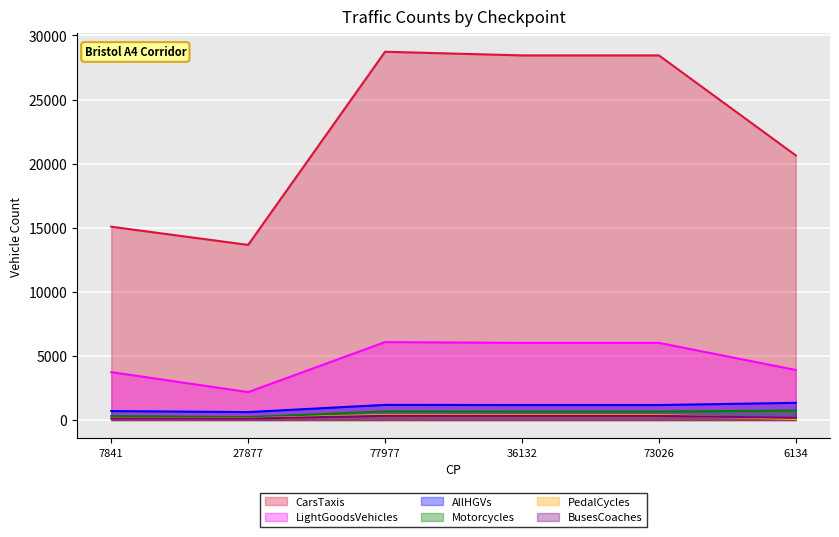

What is the difference between the second highest and second lowest values in the LightGoodsVehicles series?

2285